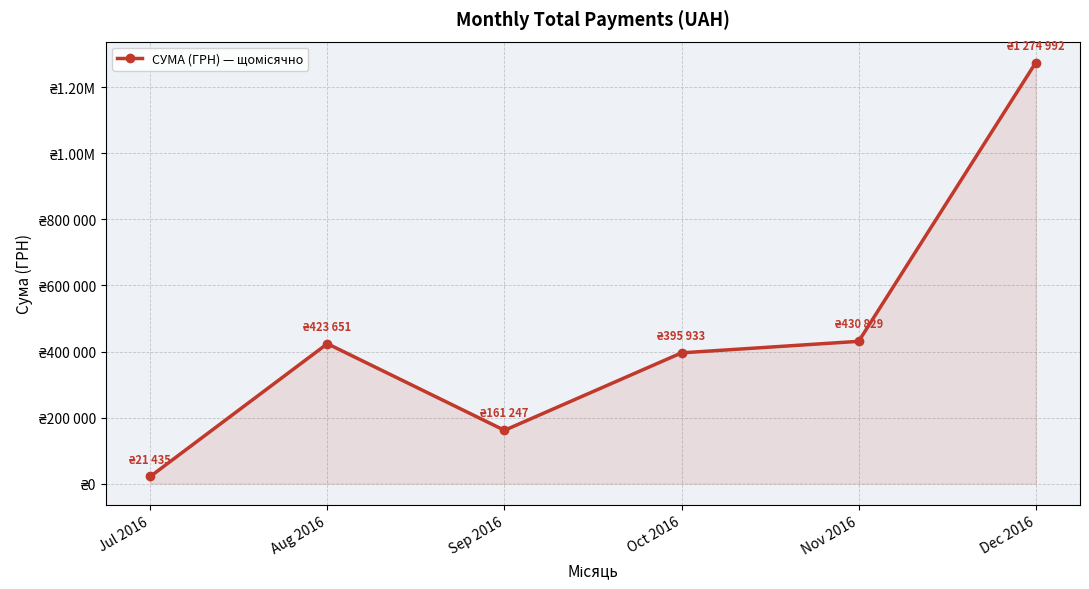

What is the ratio of the value at Jul 2016 to the value at Aug 2016?

0.1